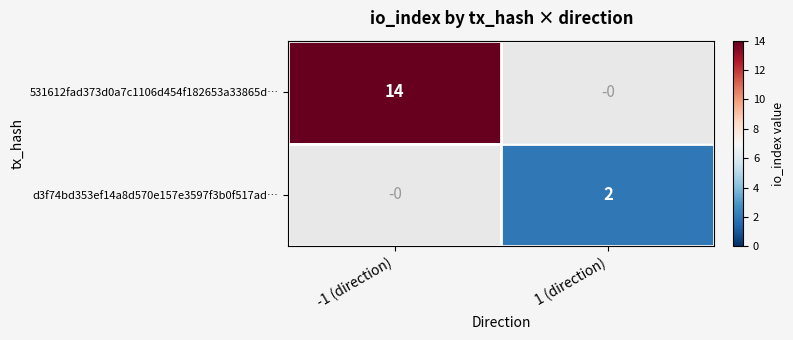

Between 1 (direction) and -1 (direction), which is larger?

-1 (direction)